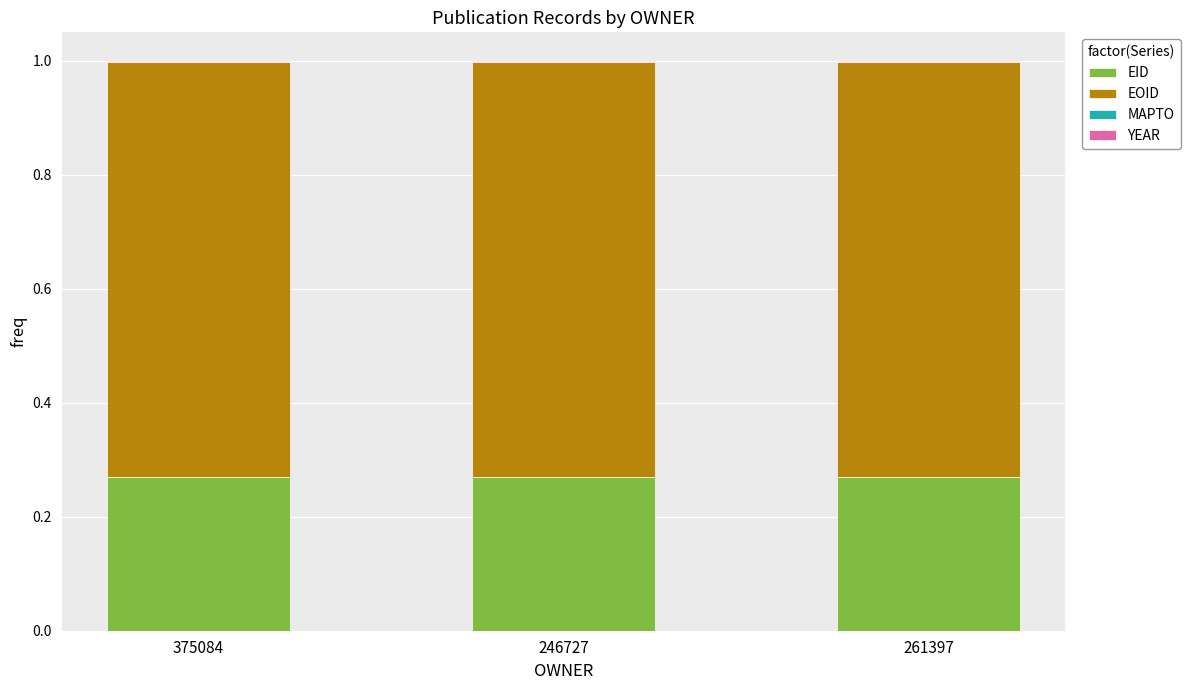

The value of EID at 261397 is 0.1. True or false?

False